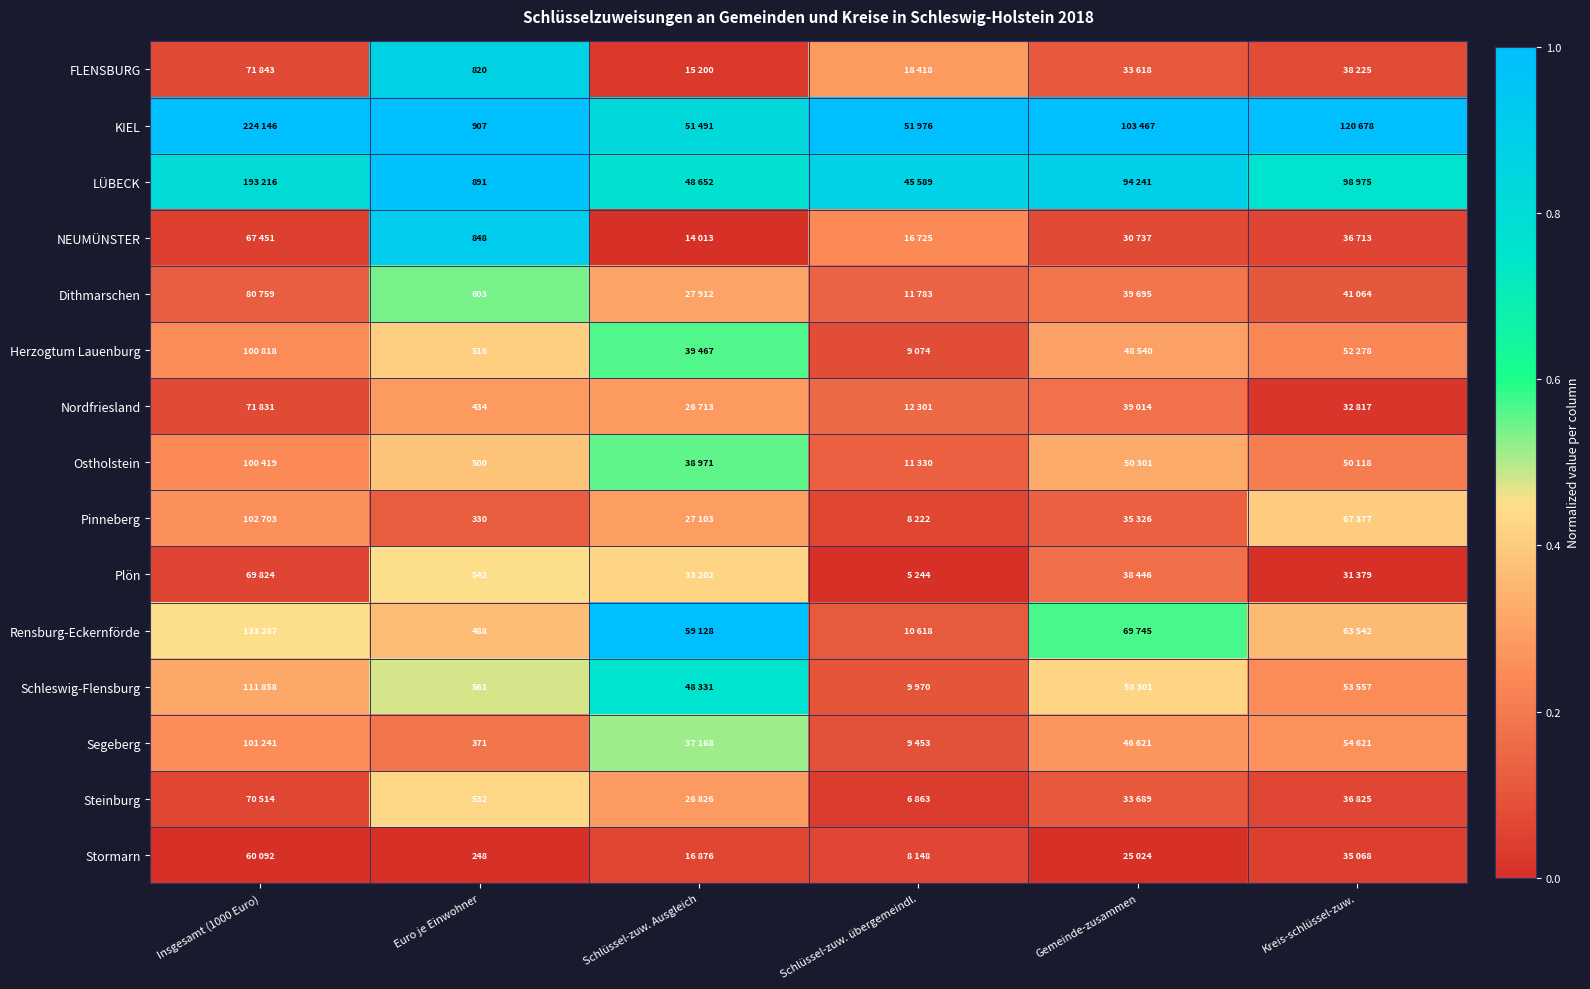

At Euro je Einwohner, list the series in order from largest to smallest.

KIEL, LÜBECK, NEUMÜNSTER, FLENSBURG, Dithmarschen, Schleswig-Flensburg, Plön, Steinburg, Herzogtum Lauenburg, Ostholstein, Rensburg-Eckernförde, Nordfriesland, Segeberg, Pinneberg, Stormarn